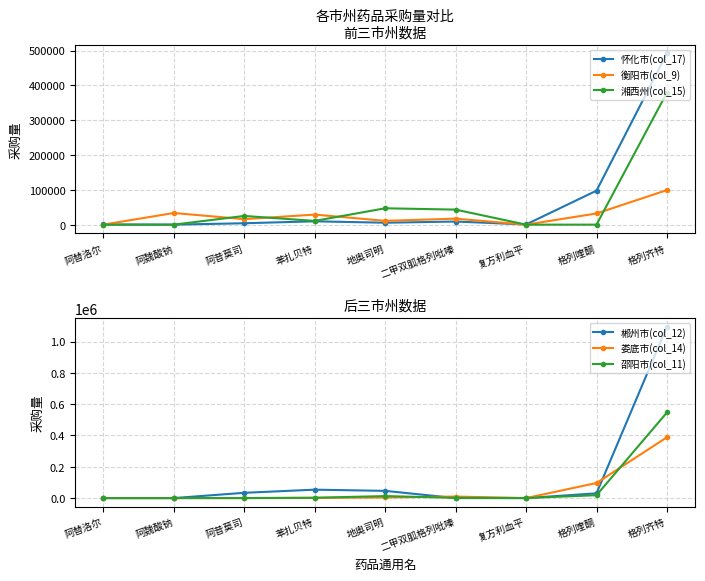

What is the sum of the 怀化市(col_17) values at 复方利血平 and 苯扎贝特?

10100